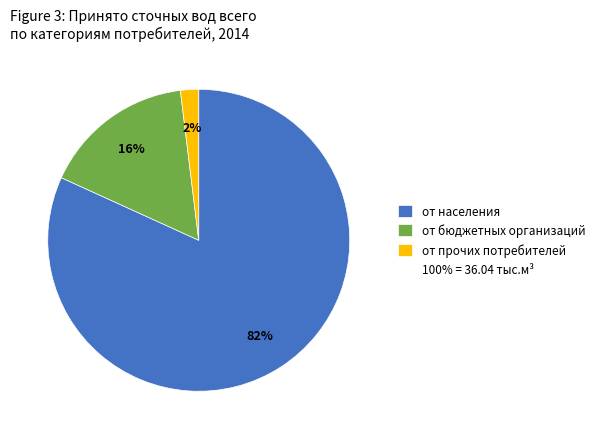

Is there any slice that represents more than half of the pie?

Yes